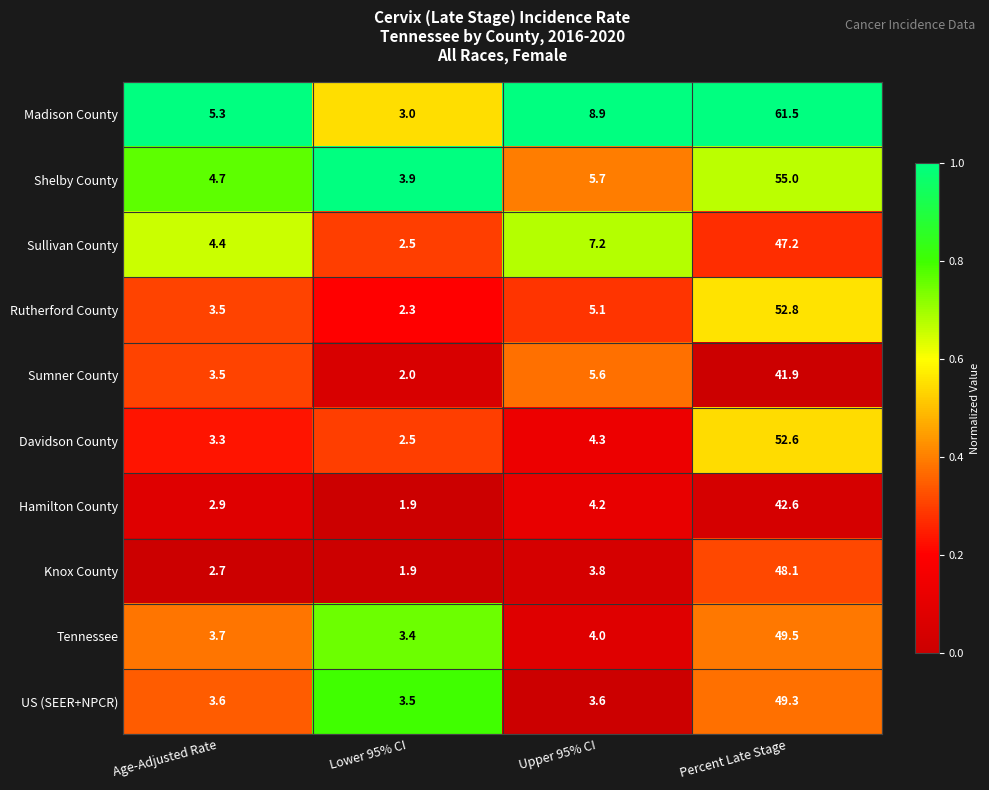

What is the difference between the highest and lowest values at Percent Late Stage?

19.6